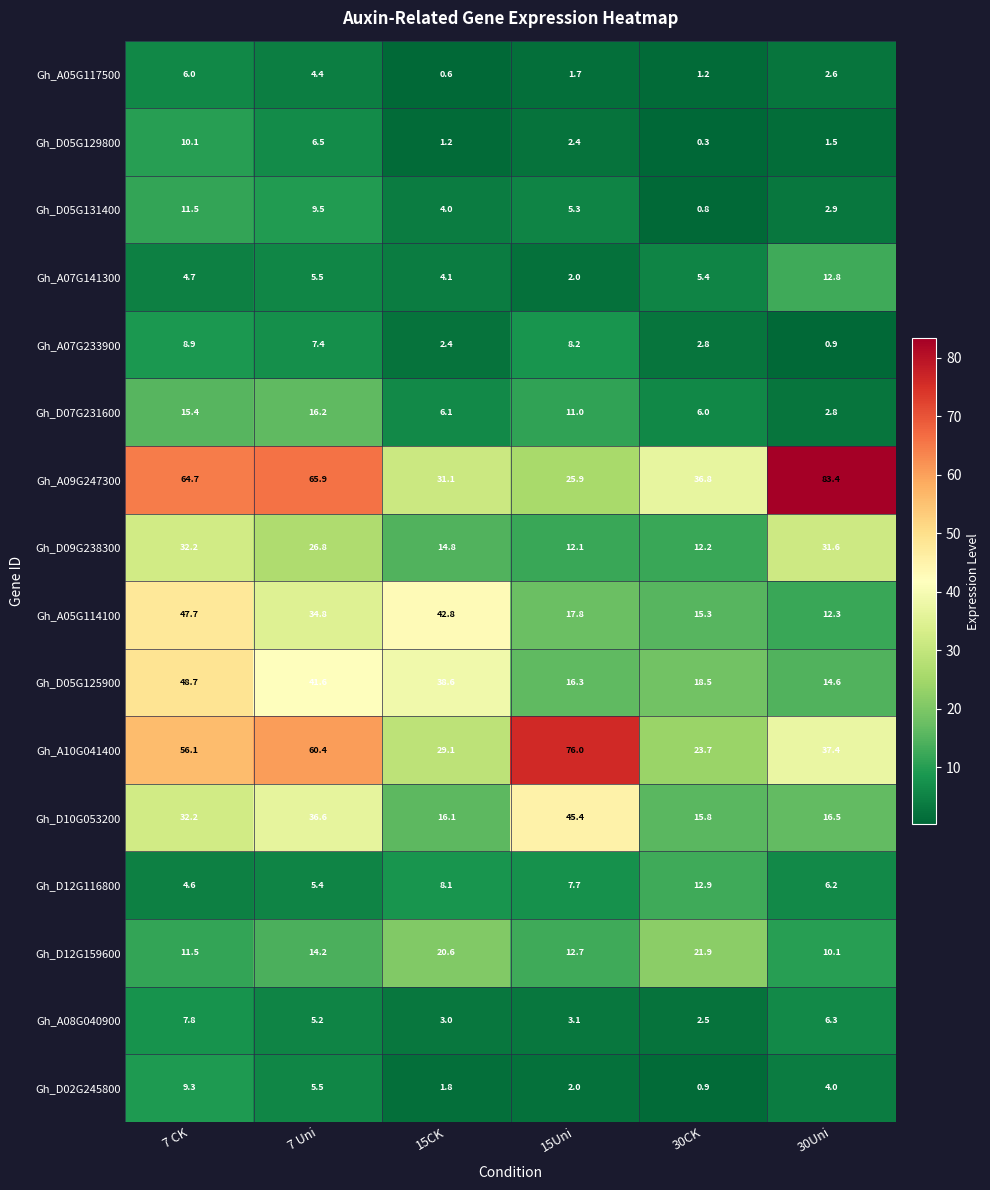

List the labels in order of Gh_A07G141300 value, smallest first.

15Uni, 15CK, 7 CK, 30CK, 7 Uni, 30Uni